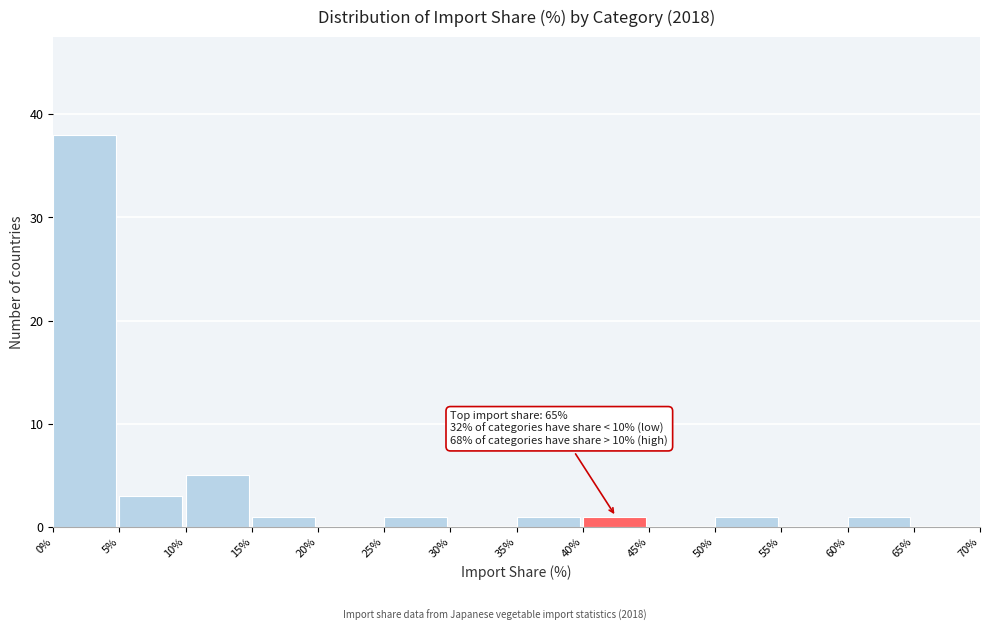

Which range on the x-axis has the tallest bar?

0% to 5%